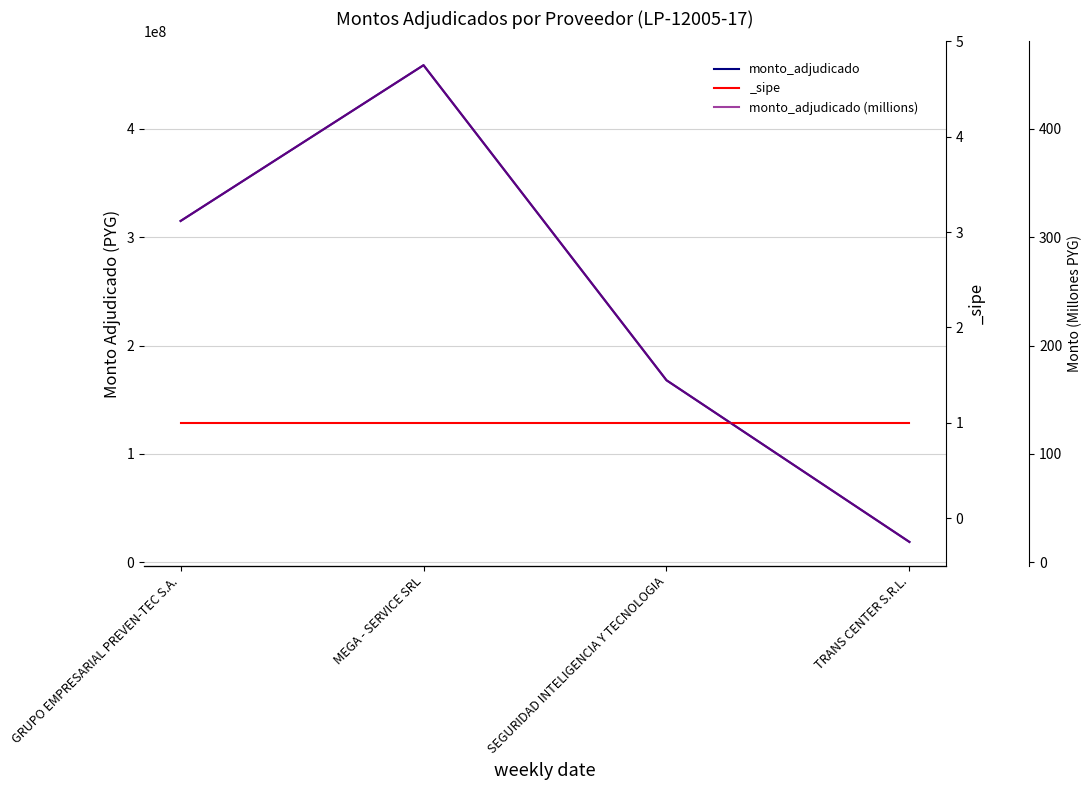

True or false: monto_adjudicado and monto_adjudicado (millions) intersect in this chart.

False